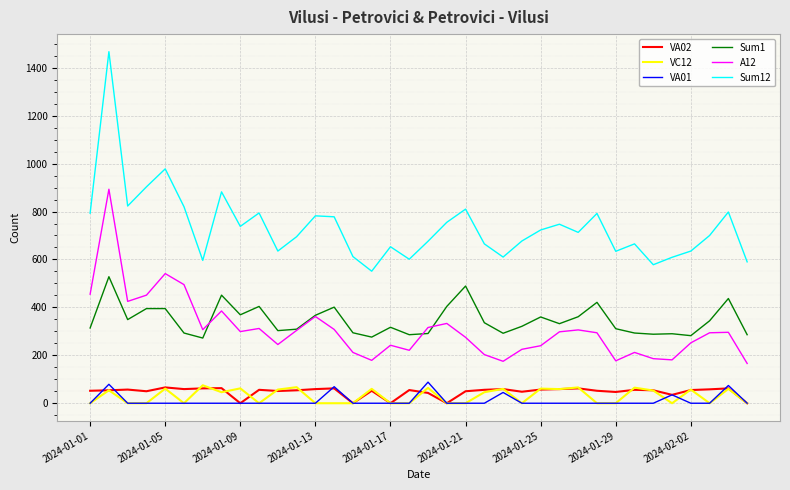

Which series has the widest spread of values?

Sum12